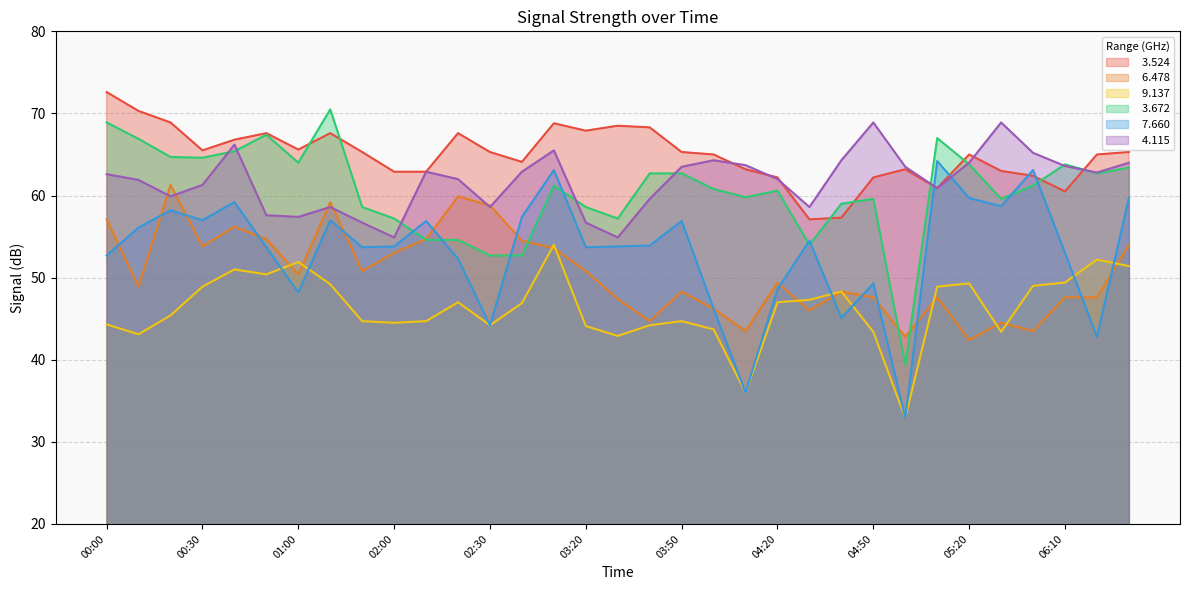

At how many categories does at least one series exceed 60?

32